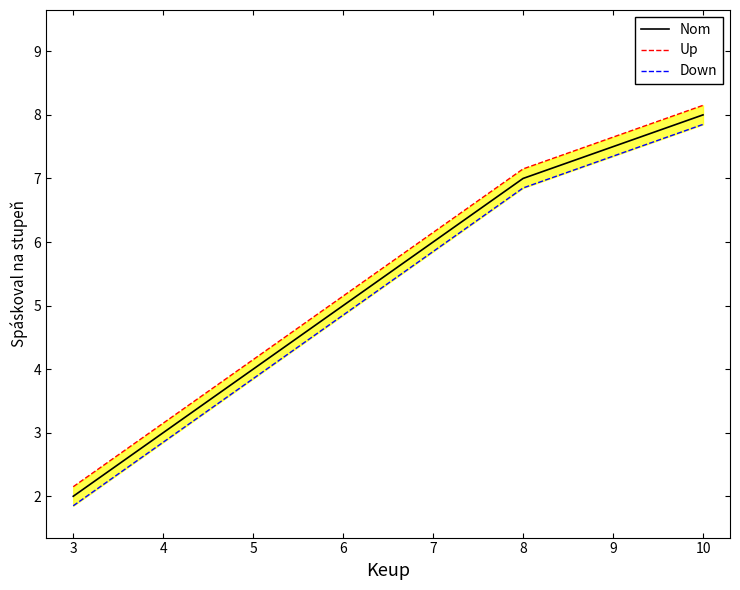

What value does the Nom series have at 10?

8